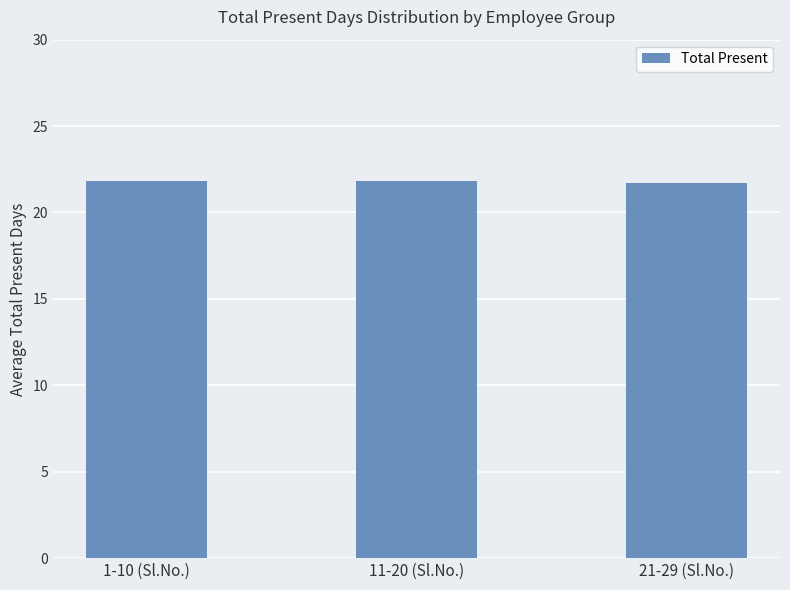

What is the average value?

21.8